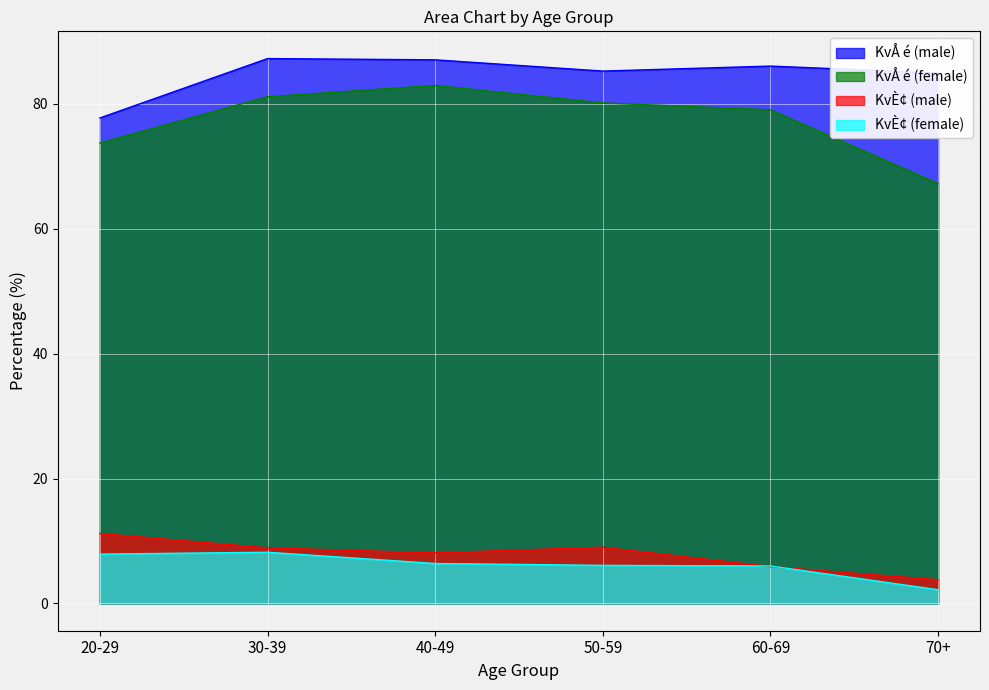

True or false: KvÈ¢ (female) and KvÅ é (male) intersect in this chart.

False